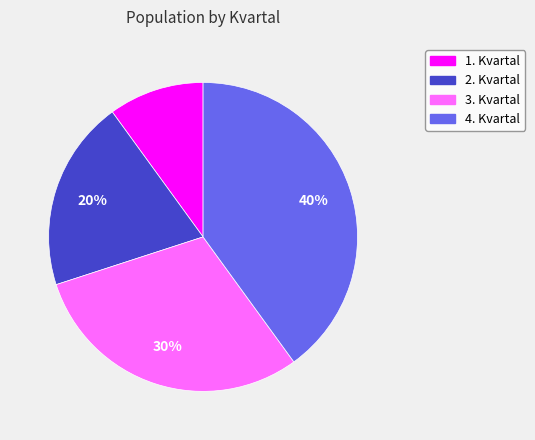

Is it true that 3. Kvartal is 30% of the pie?

True